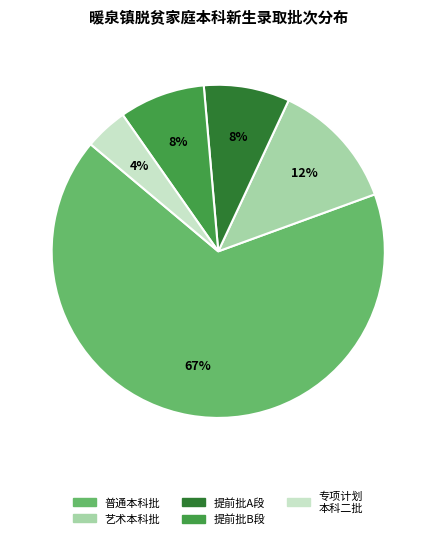

Between 普通本科批 and 提前批A段, which is larger?

普通本科批